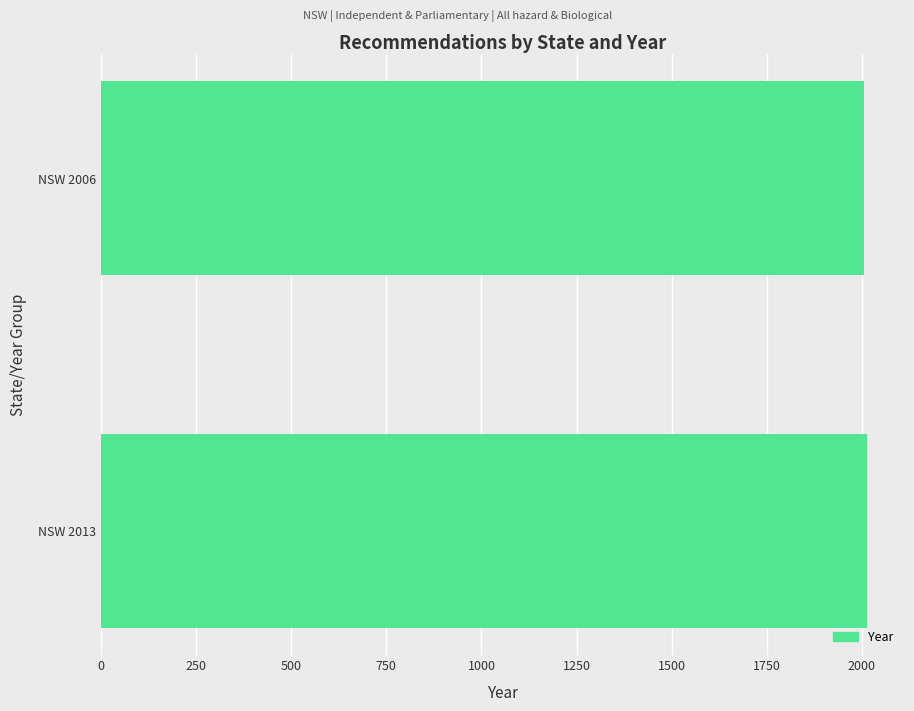

The chart shows a value of 2013 at NSW 2013. True or false?

True